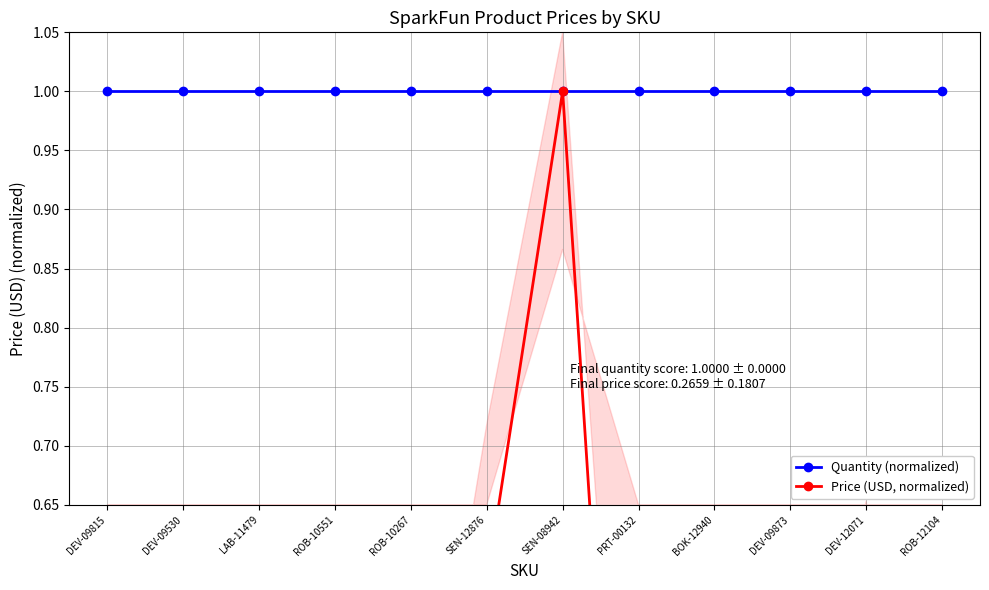

What is the maximum value for Quantity (normalized)?

1.0